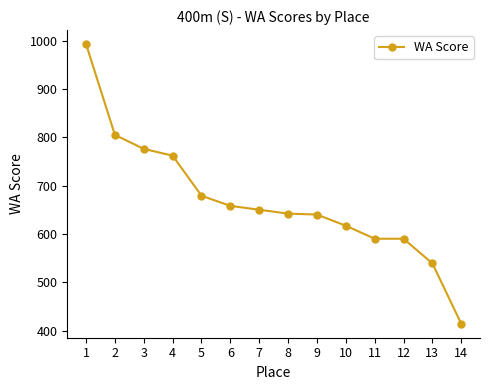

At which label does the data first exceed 650?

1